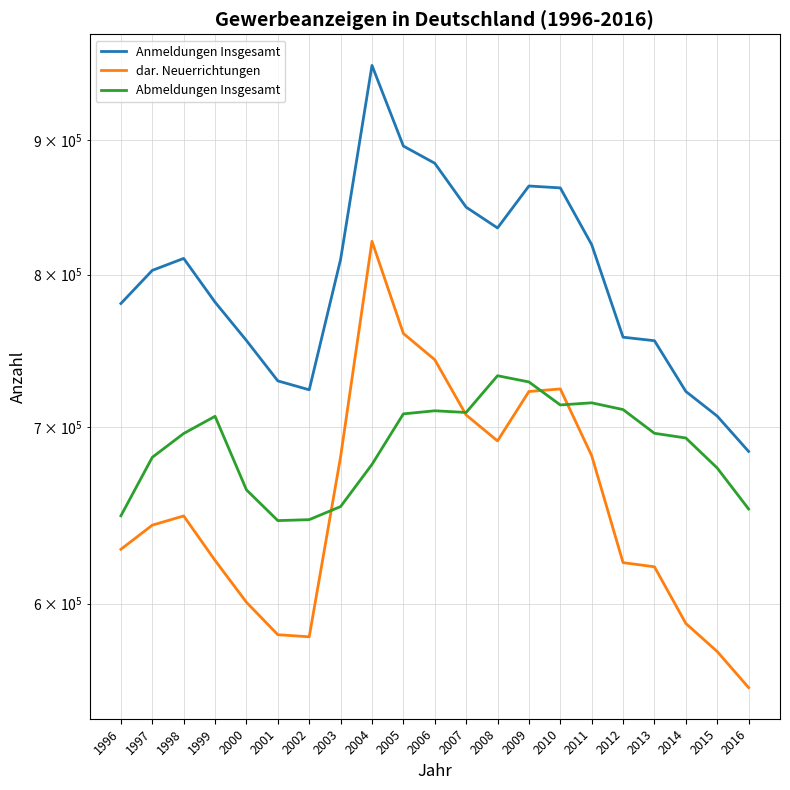

Which has a higher value, 2010 or 2007?

2010